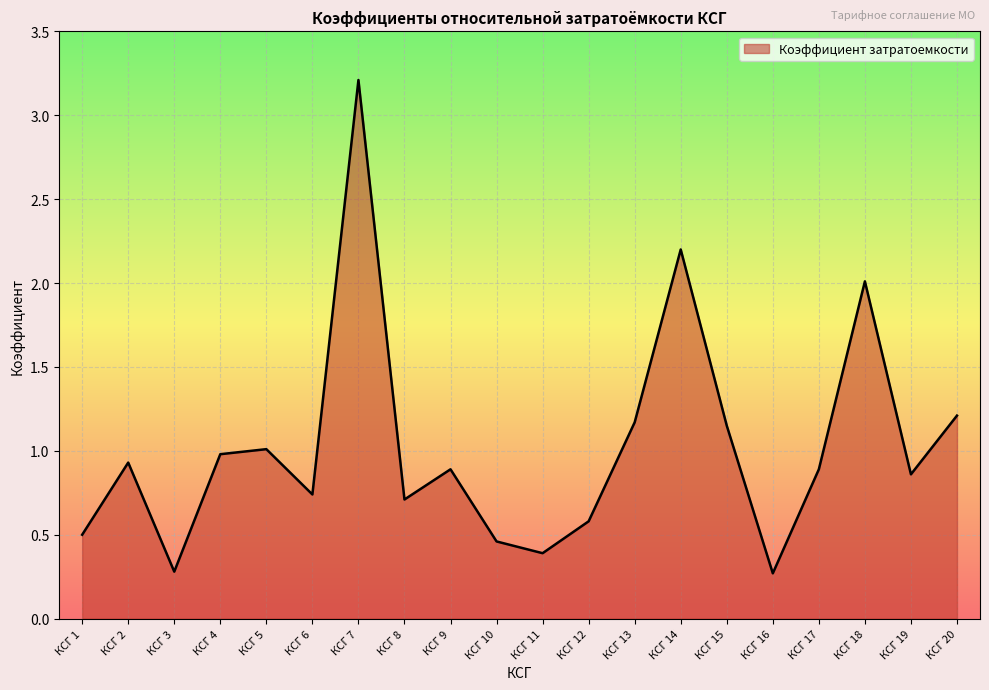

How many lines are shown in the chart?

1